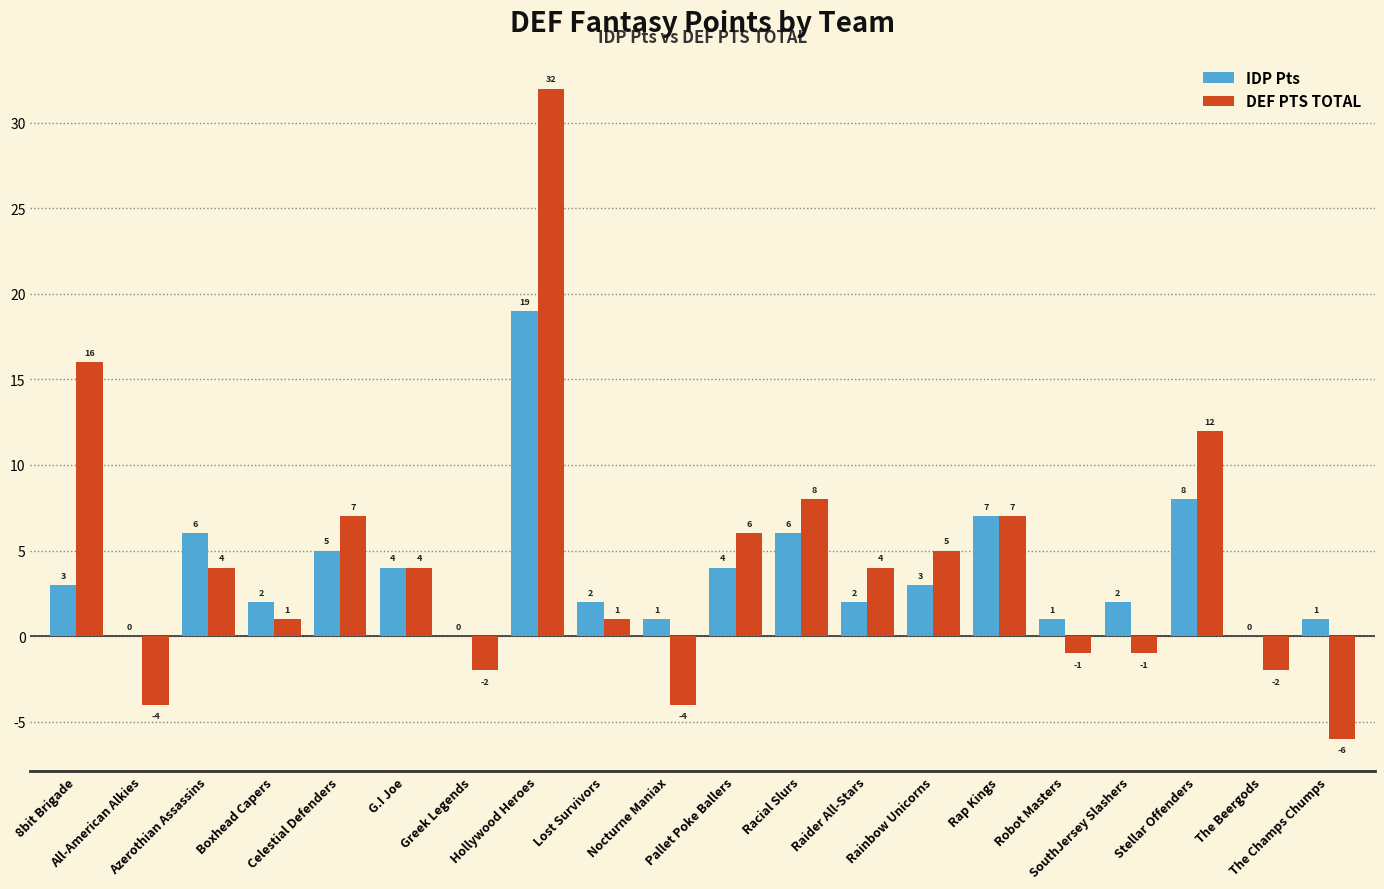

At which category is the sum across all series the highest?

Hollywood Heroes